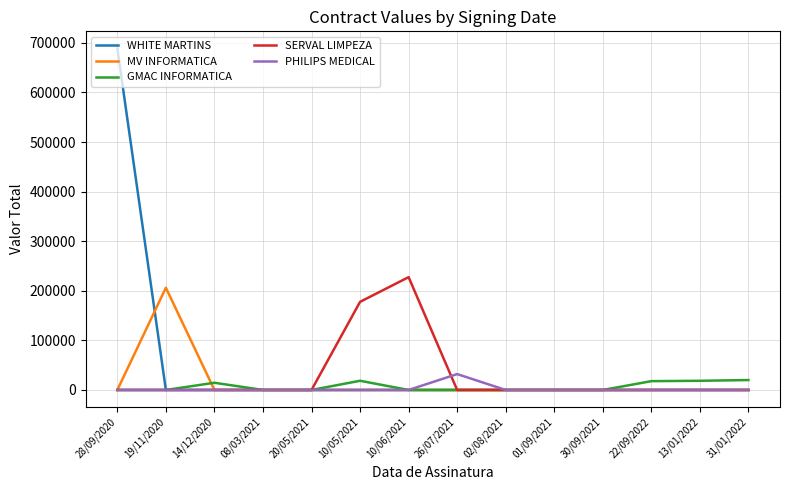

At which category is the sum across all series the highest?

28/09/2020